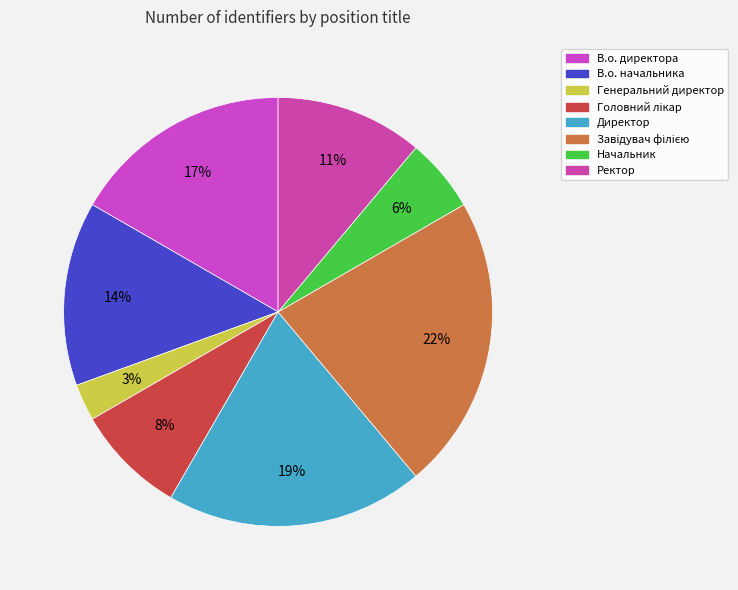

Count the number of slices in the pie.

8